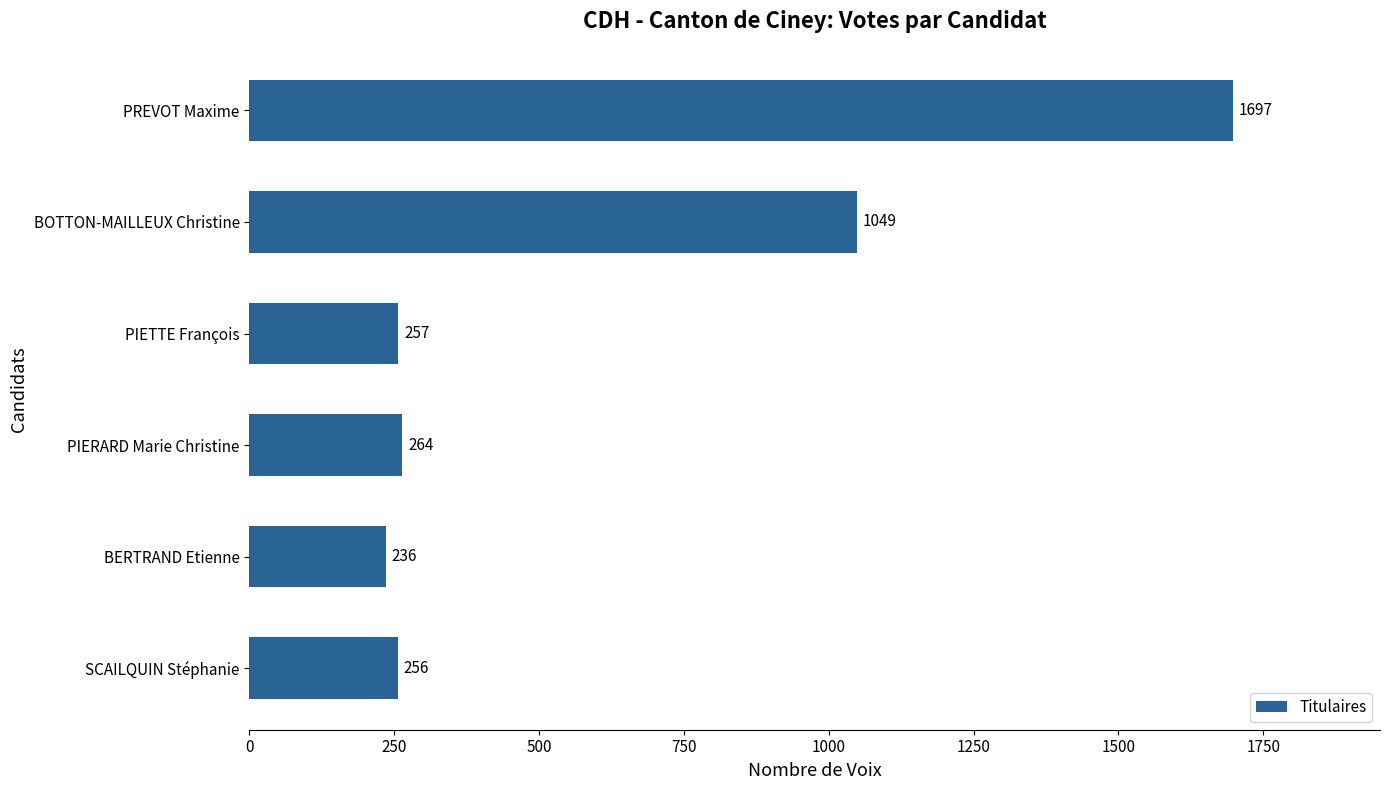

True or false: the data shows 94 at BERTRAND Etienne.

False